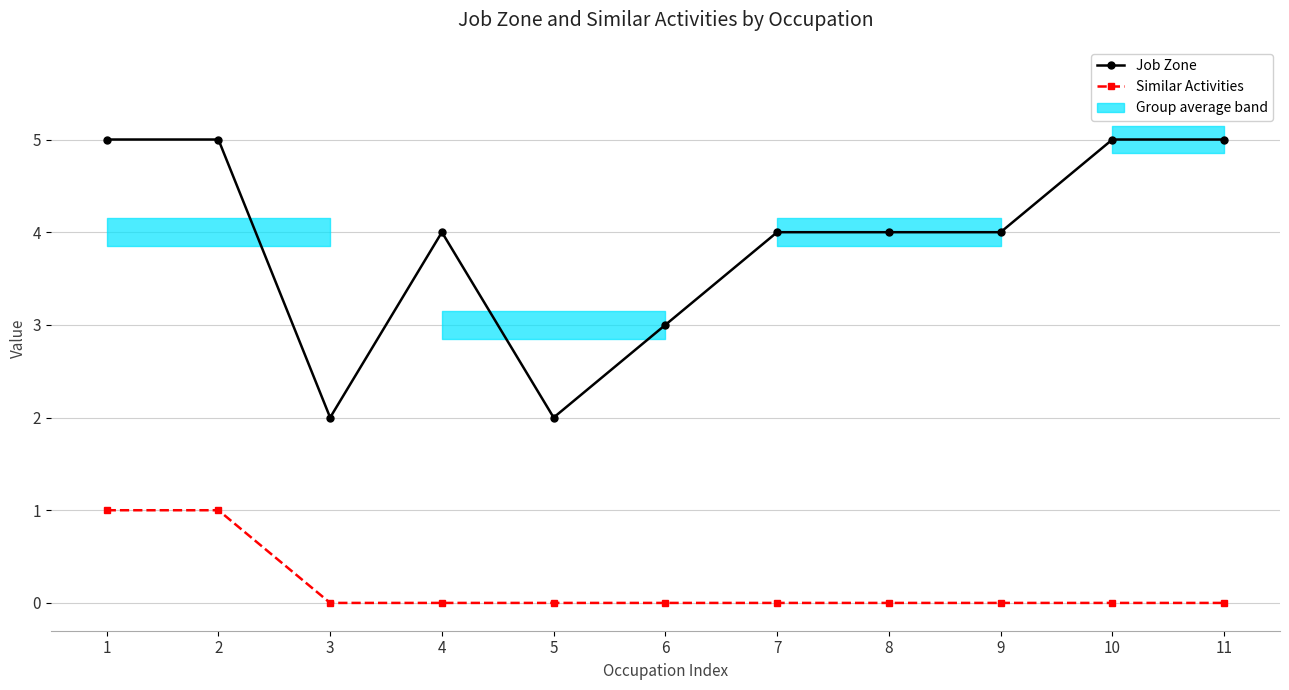

Reading left to right, transcribe all the data shown in this chart.

Job Zone: 1=5	2=5	3=2	4=4	5=2	6=3	7=4	8=4	9=4	10=5	11=5
Similar Activities: 1=1	2=1	3=0	4=0	5=0	6=0	7=0	8=0	9=0	10=0	11=0